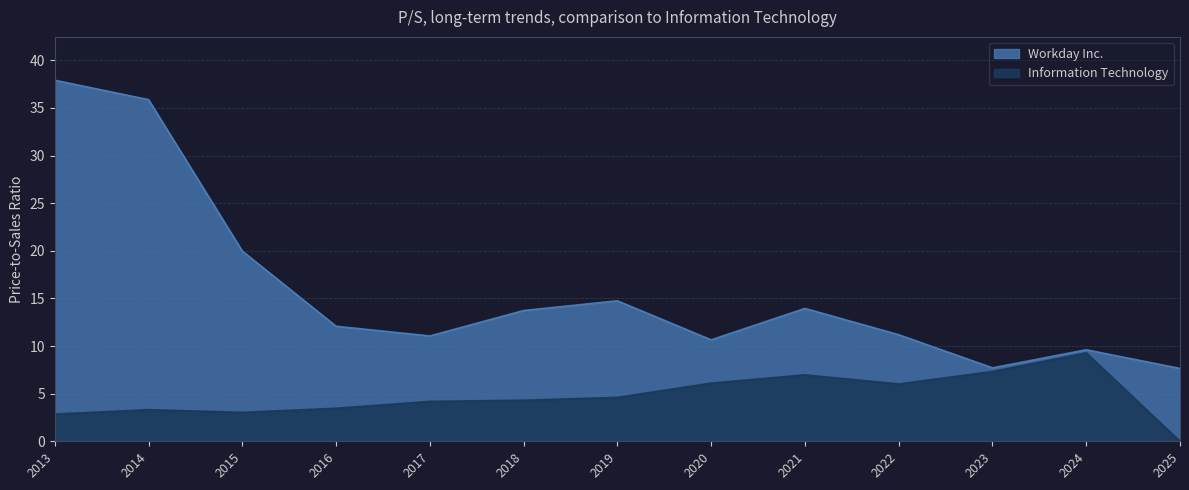

What is the highest value of the Information Technology series?

9.3